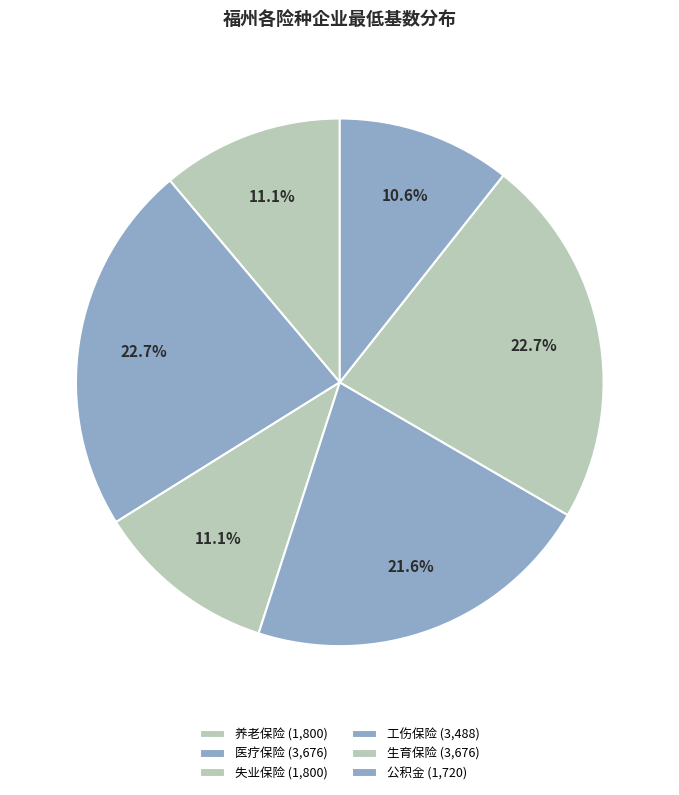

To the nearest percent, what is the combined percentage of 生育保险 and 工伤保险?

44%